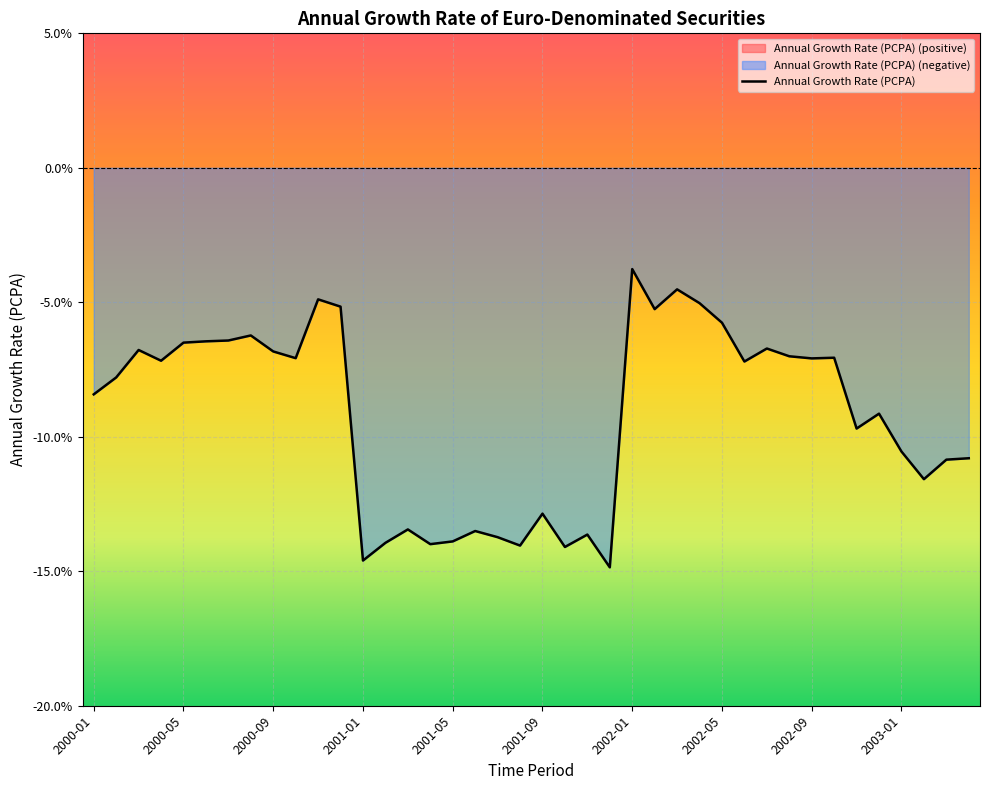

What is the average value?

-9.2